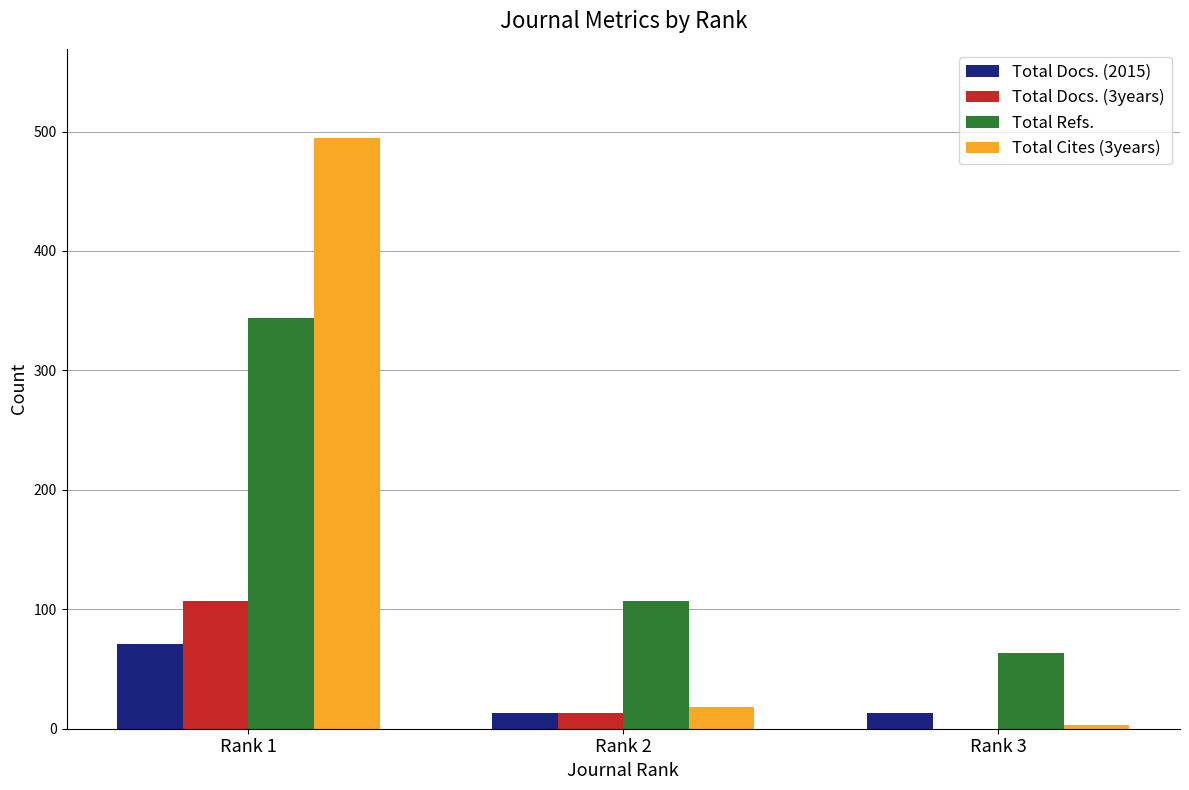

Is it true that Total Docs. (3years) equals 107 at Rank 1?

True